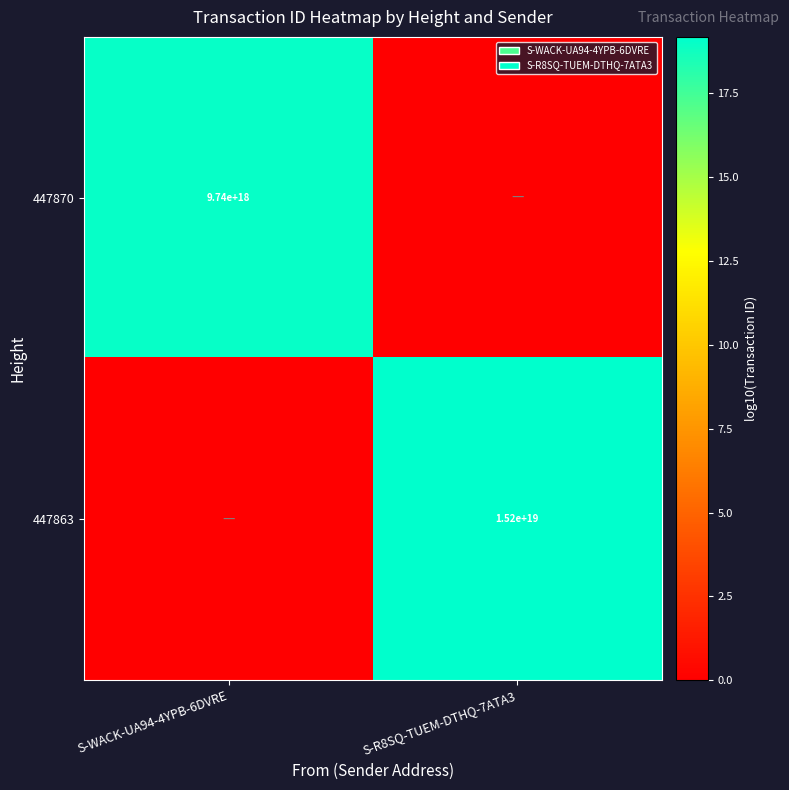

The 447863 series shows 20678157956472078336 at S-R8SQ-TUEM-DTHQ-7ATA3. True or false?

False